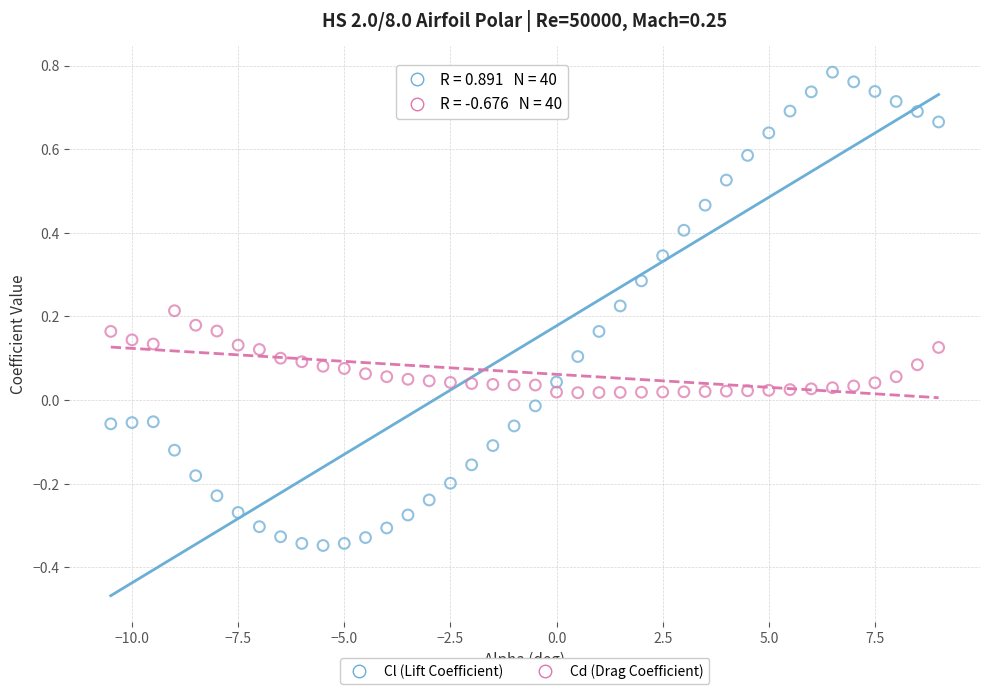

Which series contains the highest Y value?

Cl (Lift Coefficient)